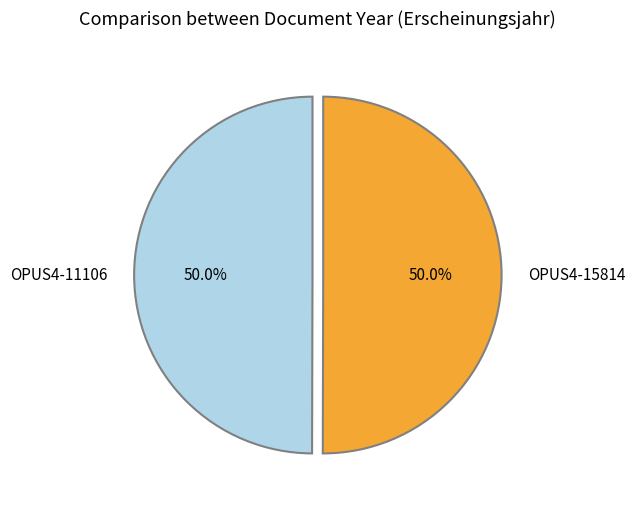

Approximately how many times larger is the value at OPUS4-11106 compared to OPUS4-15814?

1.0